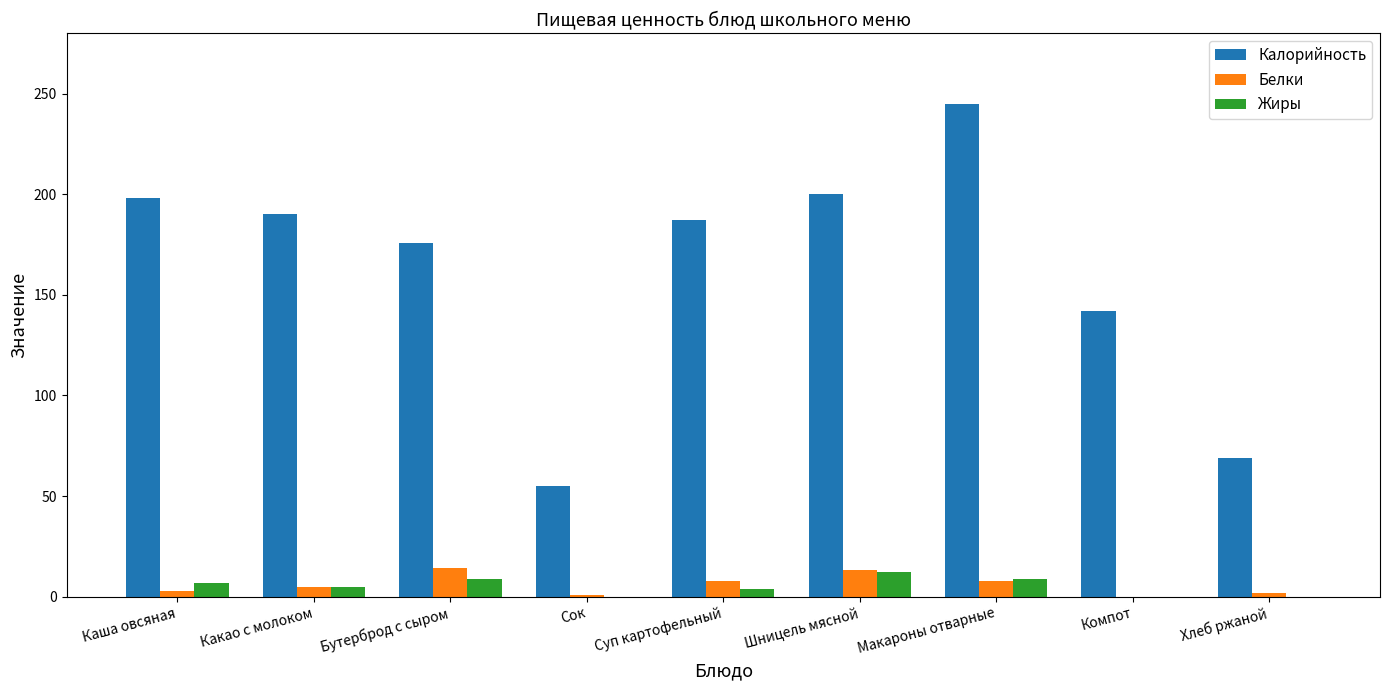

Read the Белки value at Каша овсяная.

3